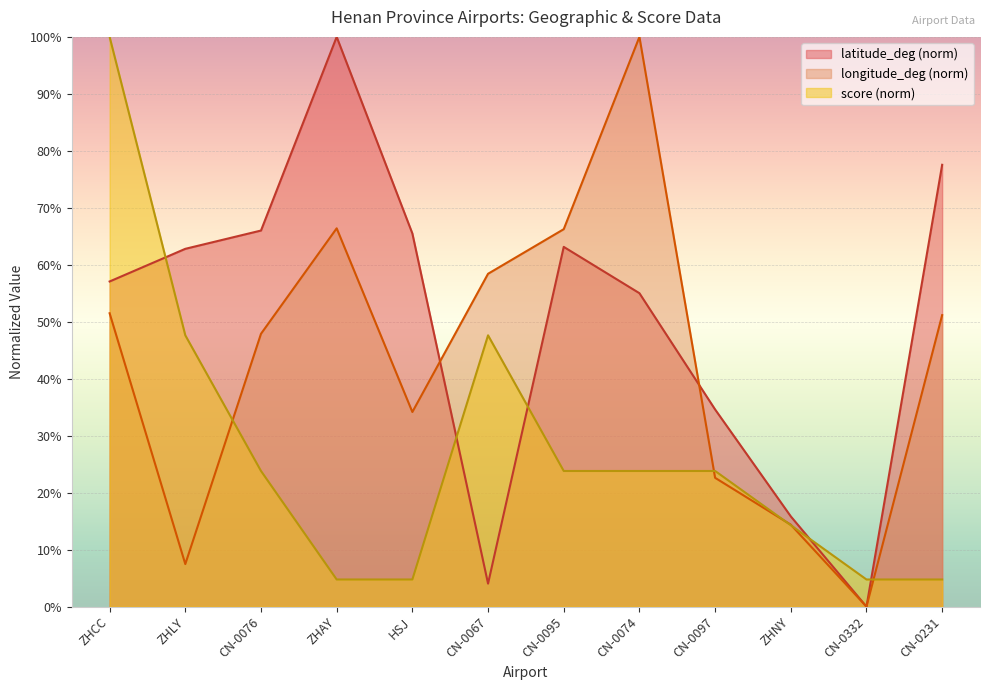

At which label does score first exceed 23?

ZHCC